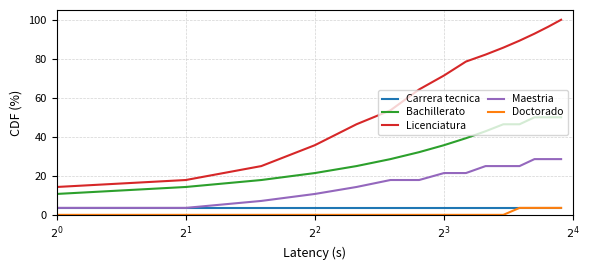

Which series has the largest range (max minus min)?

Licenciatura